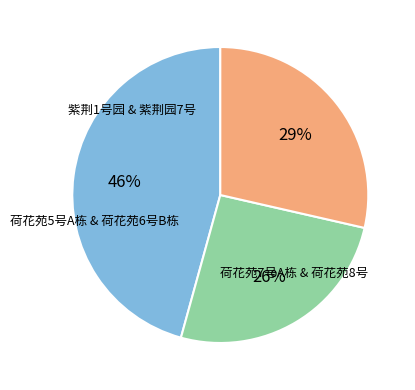

Is there a majority slice in this chart?

No